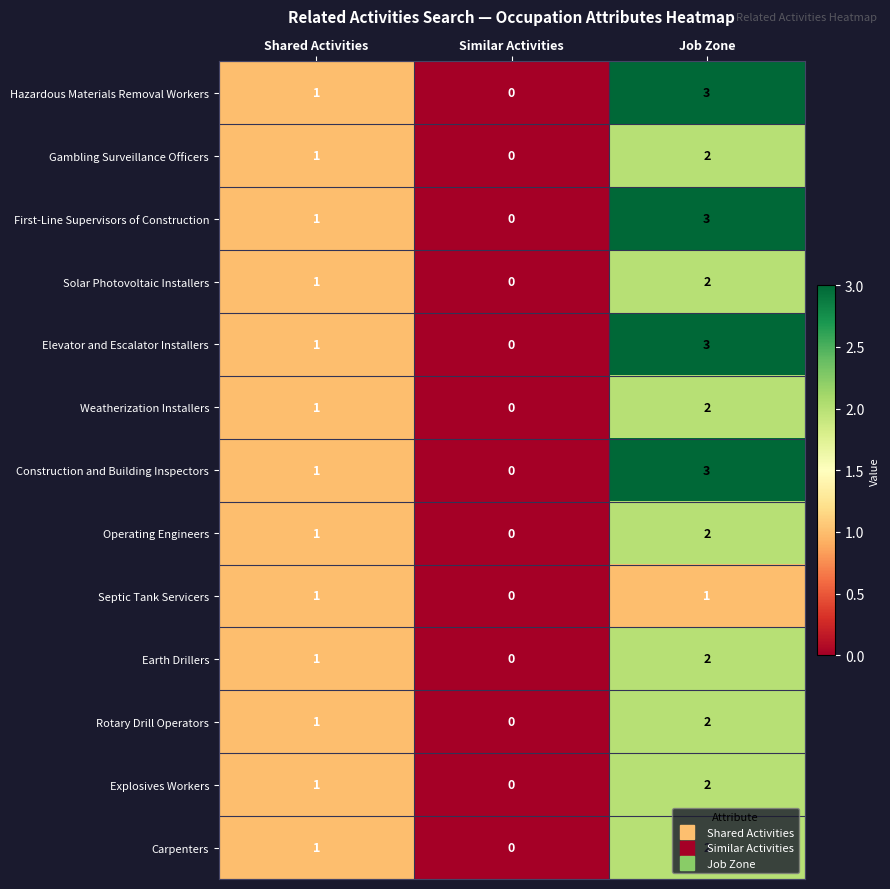

Which label corresponds to the largest value in the chart?

Job Zone